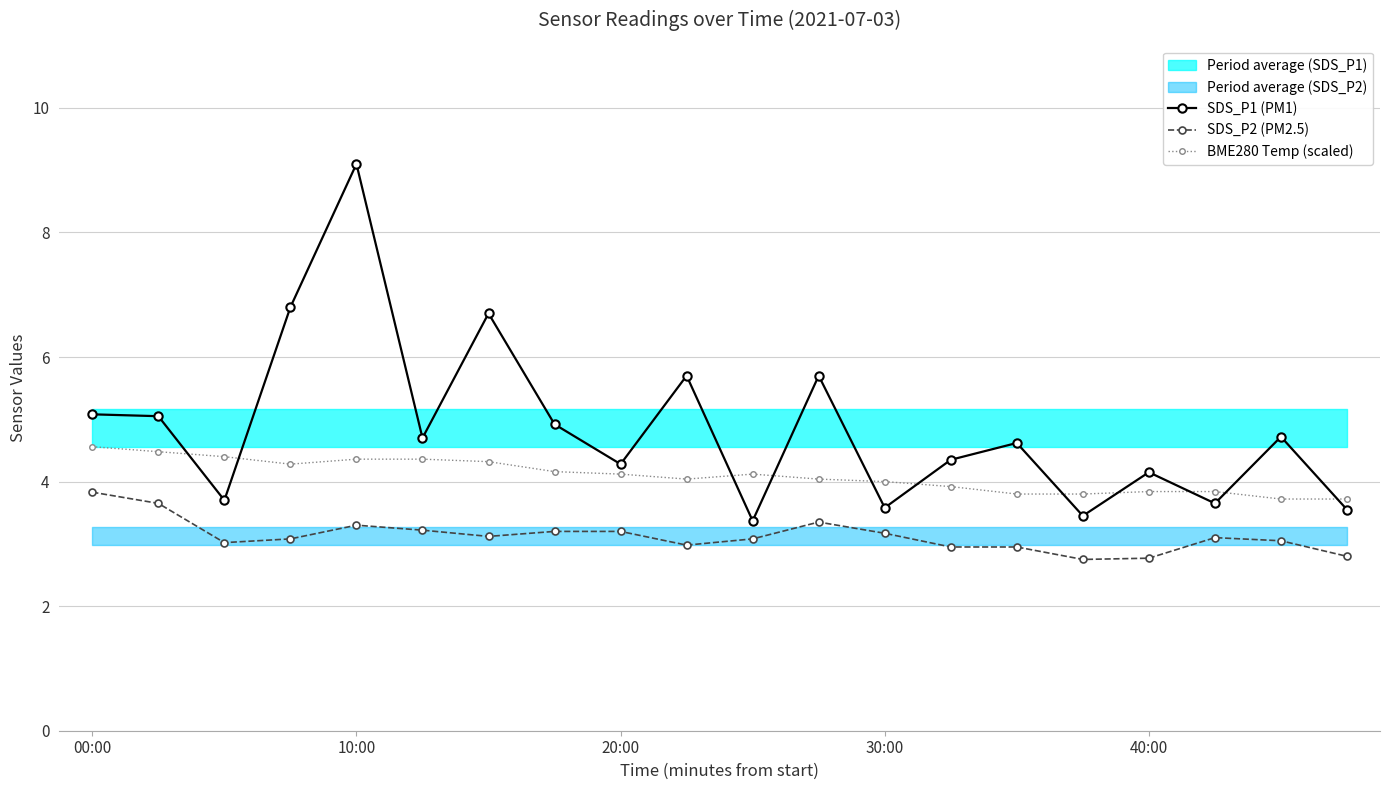

List the series in order of their overall mean, lowest first.

SDS_P2 (PM2.5), BME280 Temp (scaled), SDS_P1 (PM1)